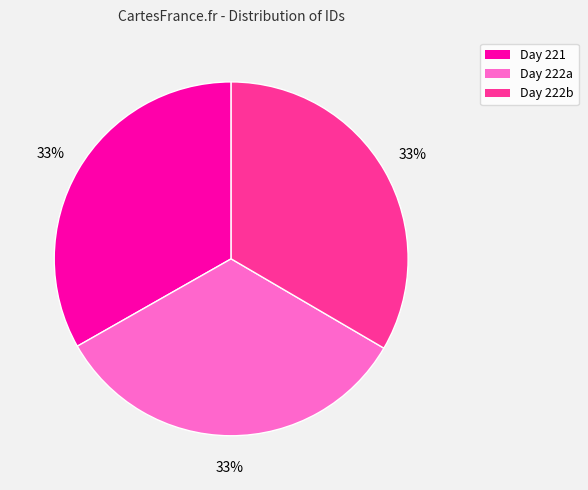

Is there a majority slice in this chart?

No